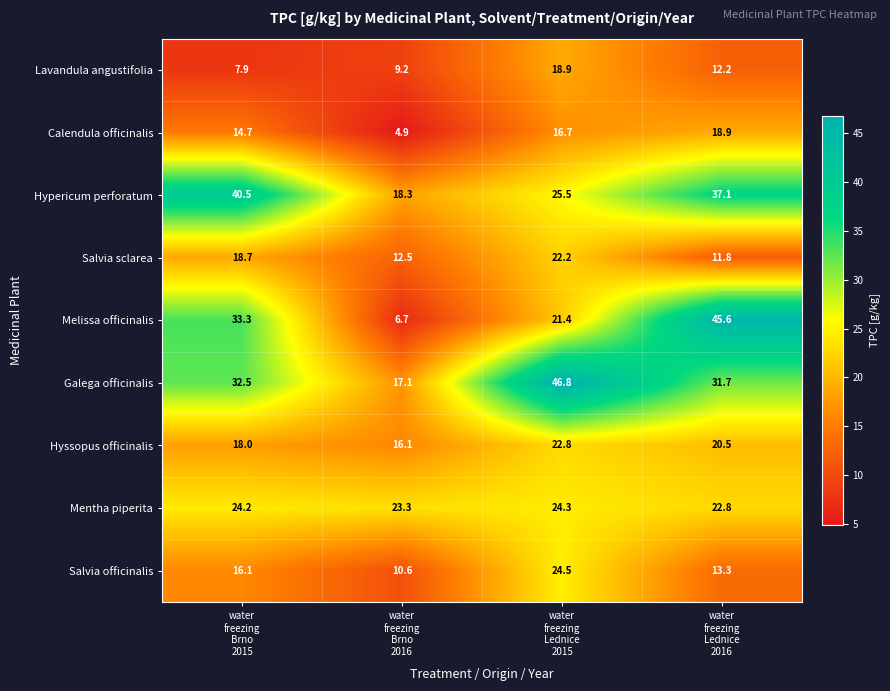

Which series has the widest spread of values?

Melissa officinalis